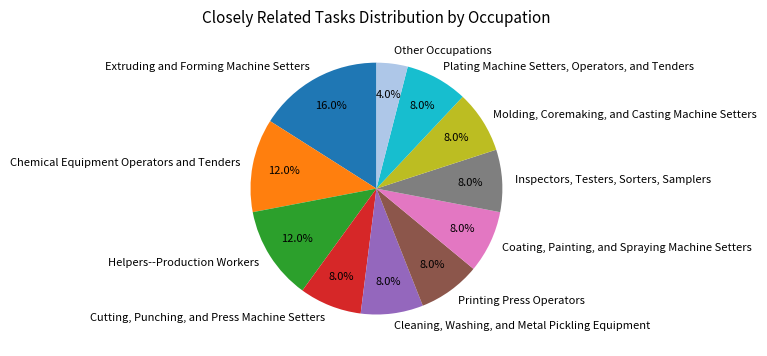

Which category has the smallest portion of the pie?

Other Occupations